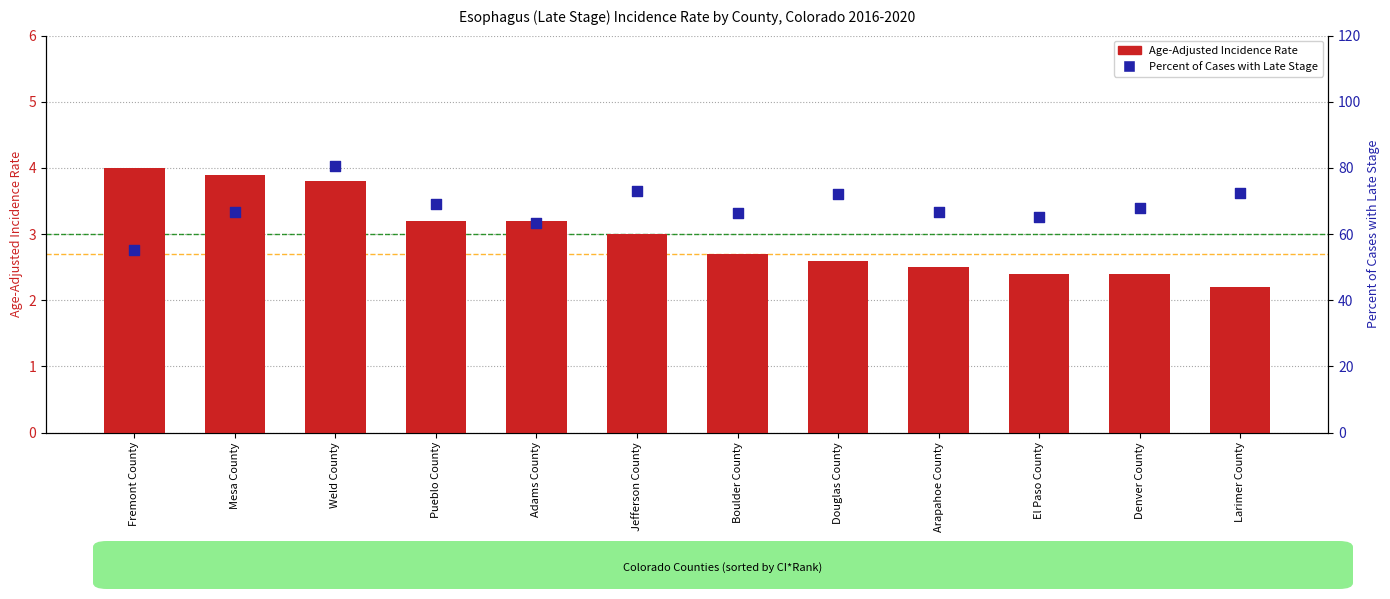

Which series has the widest spread of Y values?

Percent of Cases with Late Stage